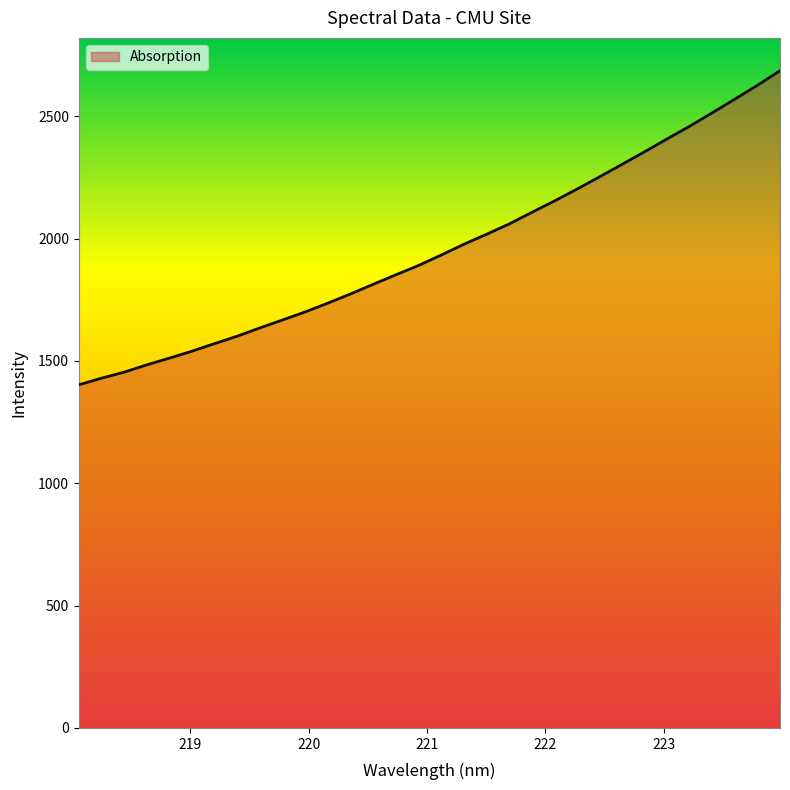

What is the smallest value displayed?

1402.3